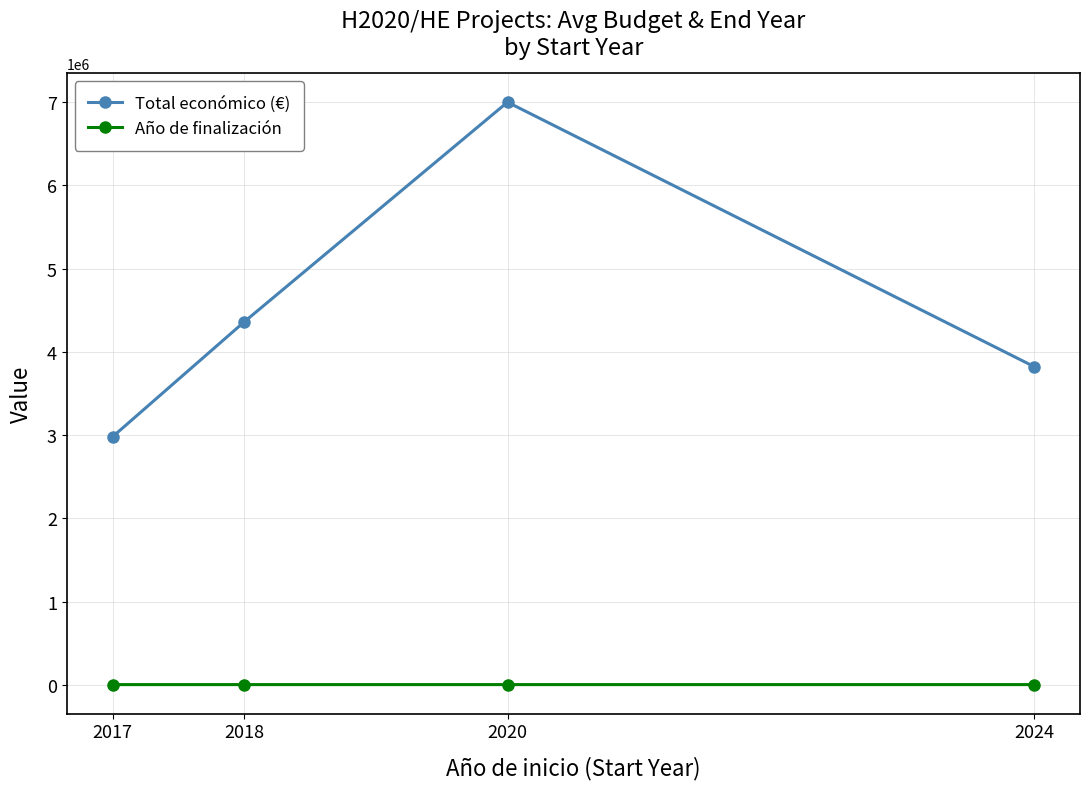

What is the smallest value displayed?

2020.0